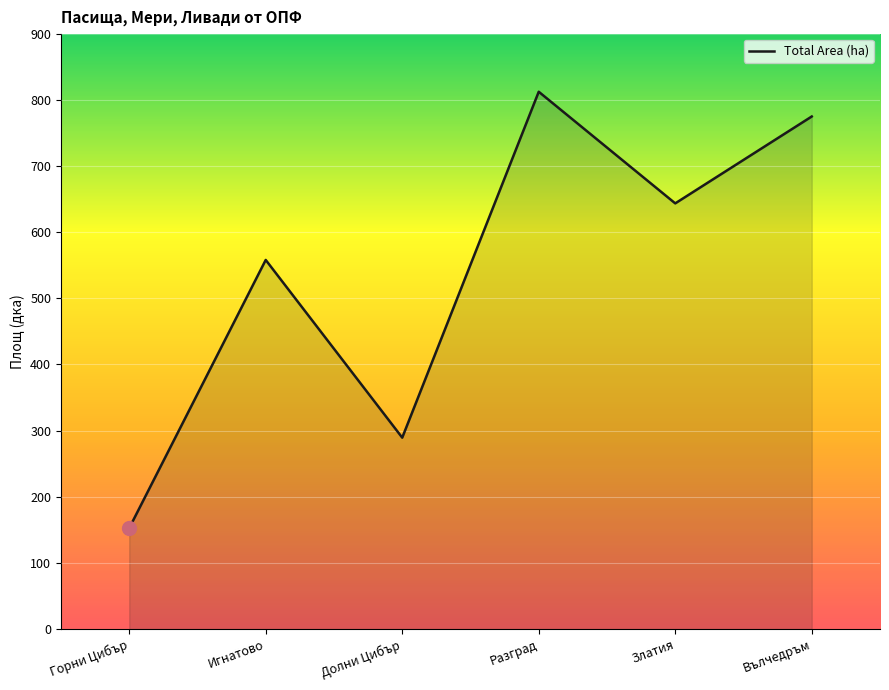

Is it true that the value at Разград is 812.2?

True